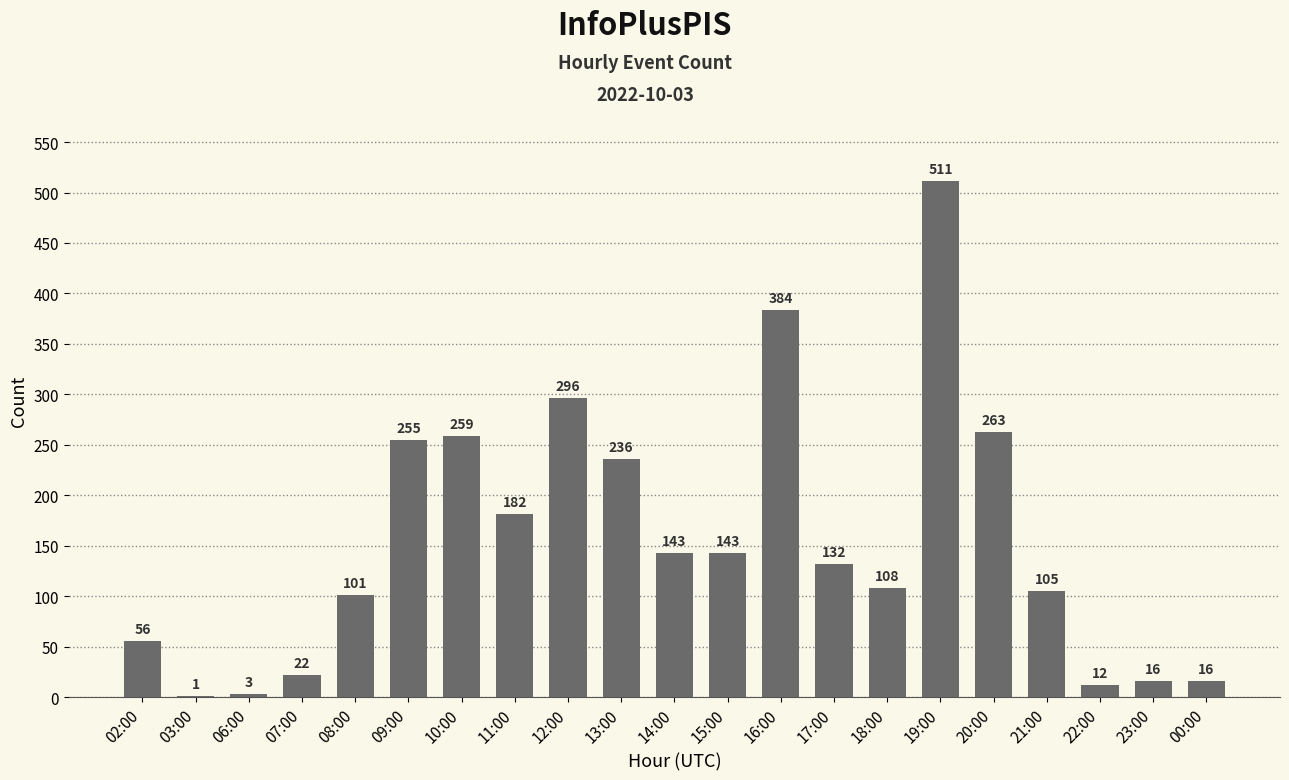

Reading right to left, what are all the values shown in this chart?

00:00=16	23:00=16	22:00=12	21:00=105	20:00=263	19:00=511	18:00=108	17:00=132	16:00=384	15:00=143	14:00=143	13:00=236	12:00=296	11:00=182	10:00=259	09:00=255	08:00=101	07:00=22	06:00=3	03:00=1	02:00=56